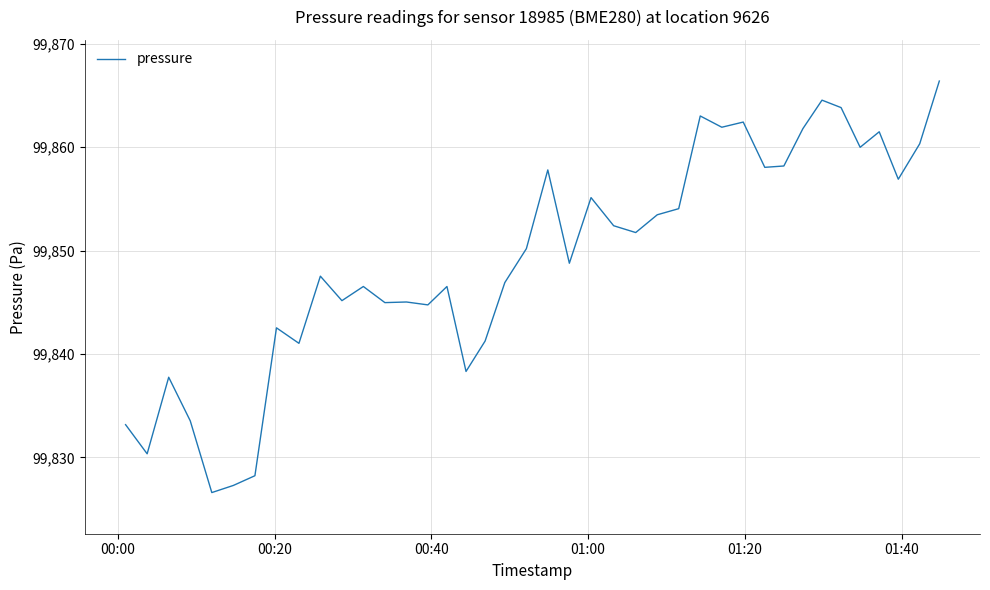

What is the difference between the maximum and minimum values?

39.8